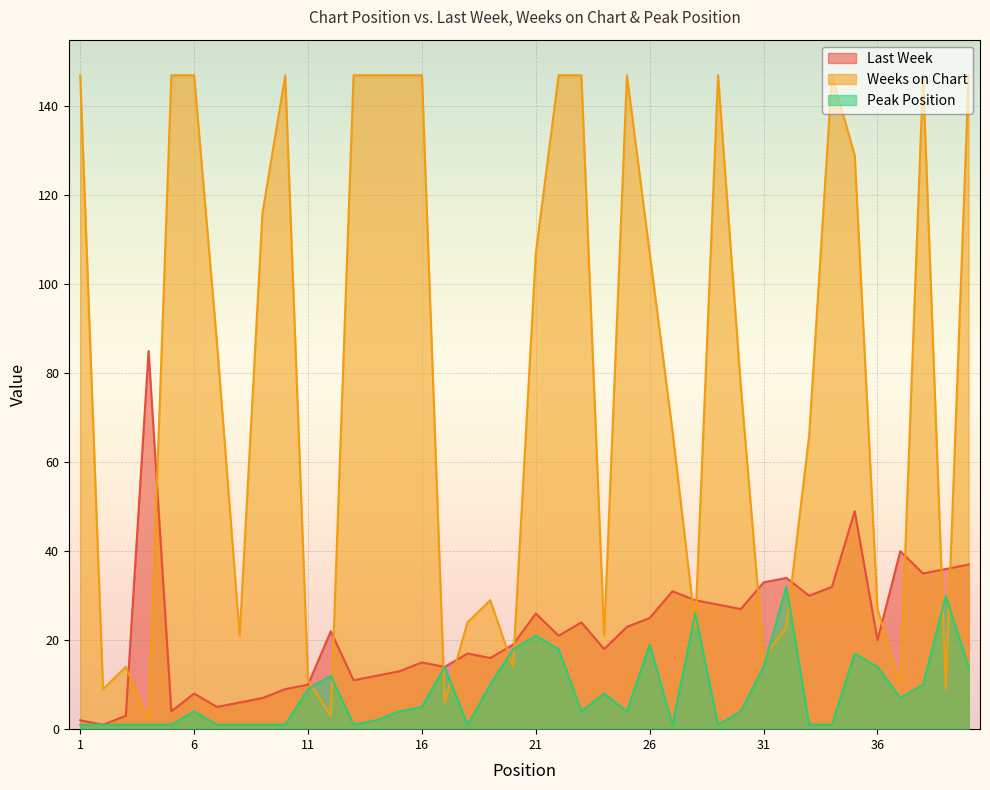

What is the minimum value shown in the chart?

1